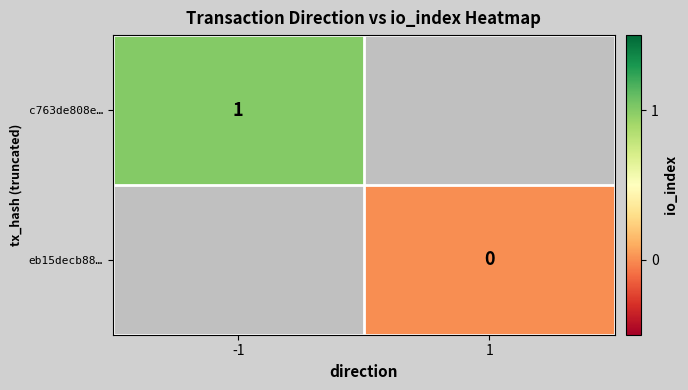

Which has a higher value, 1 or -1?

-1